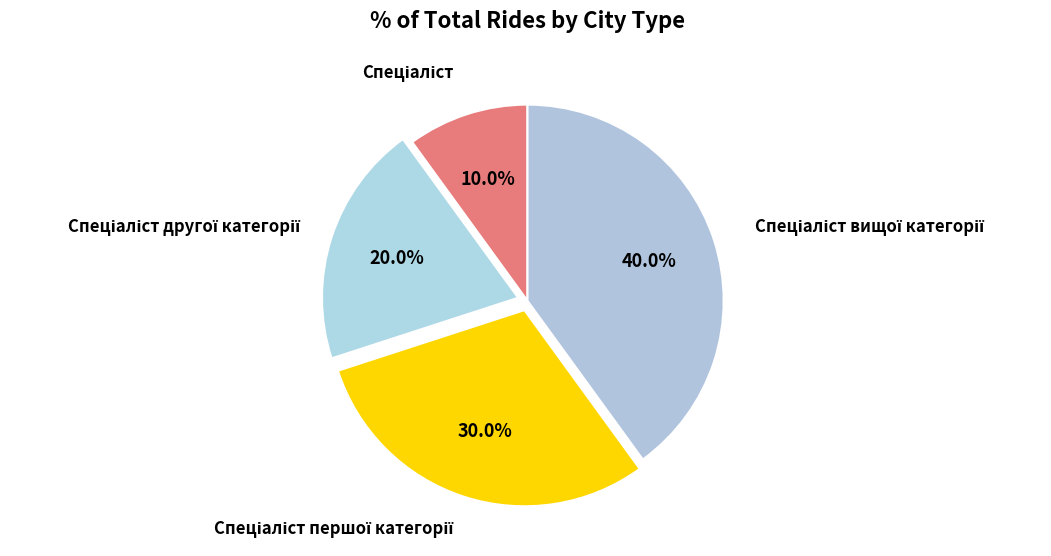

Is there a majority slice in this chart?

No